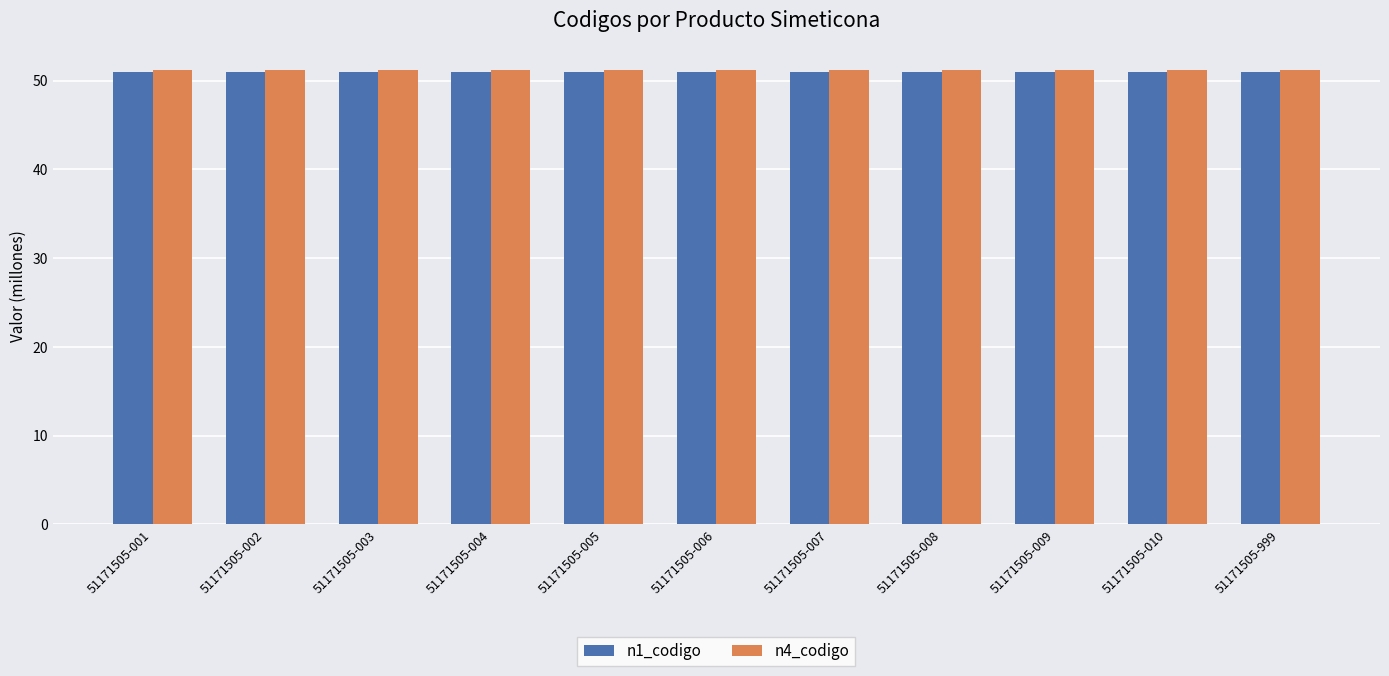

What are all the series names shown in the legend?

n1_codigo, n4_codigo